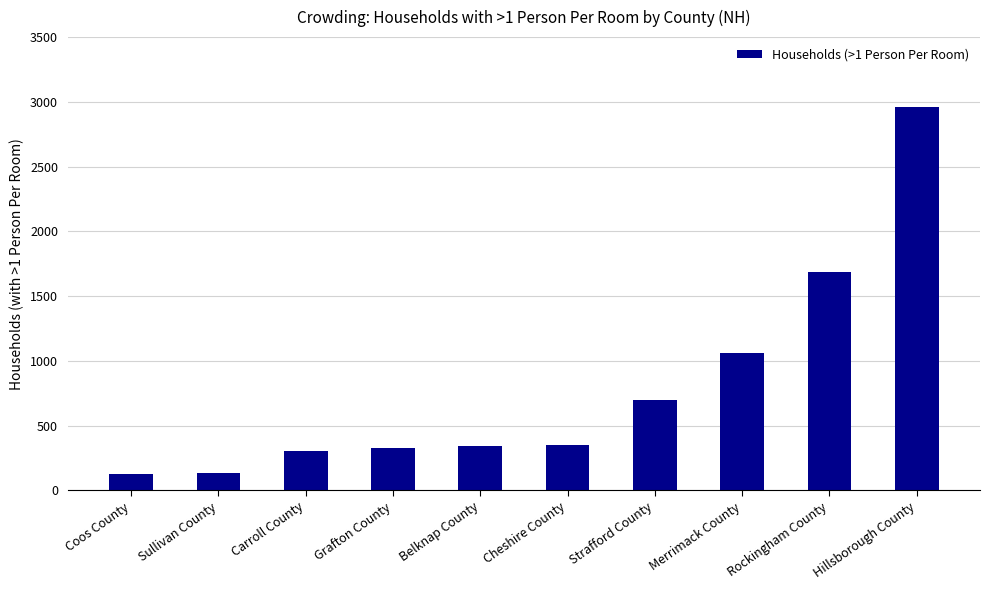

What is the greatest value displayed?

2961